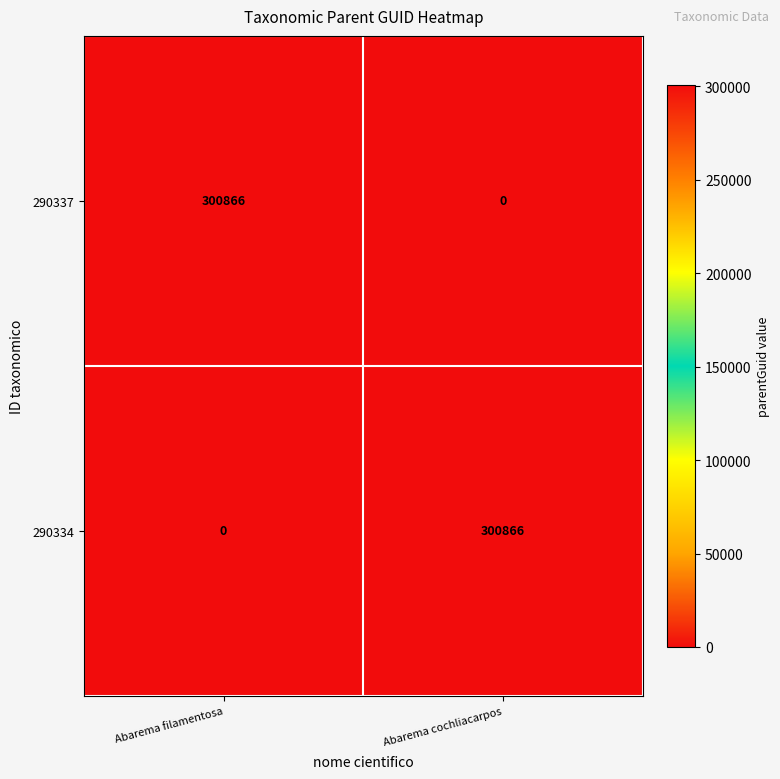

What is the spread (max minus min) of values at Abarema filamentosa?

300866